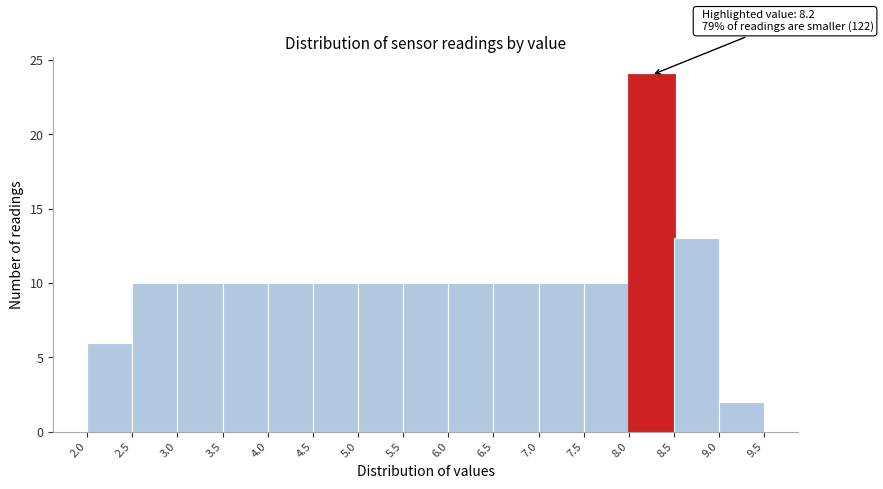

Which range on the x-axis has the tallest bar?

8.0 to 8.5